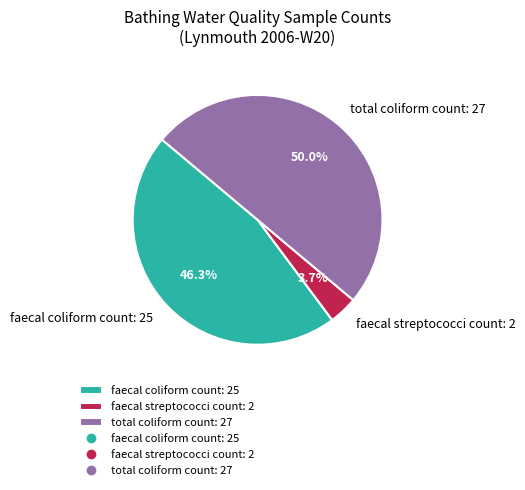

What is the total percentage of faecal coliform count: 25 and total coliform count: 27?

96.3%